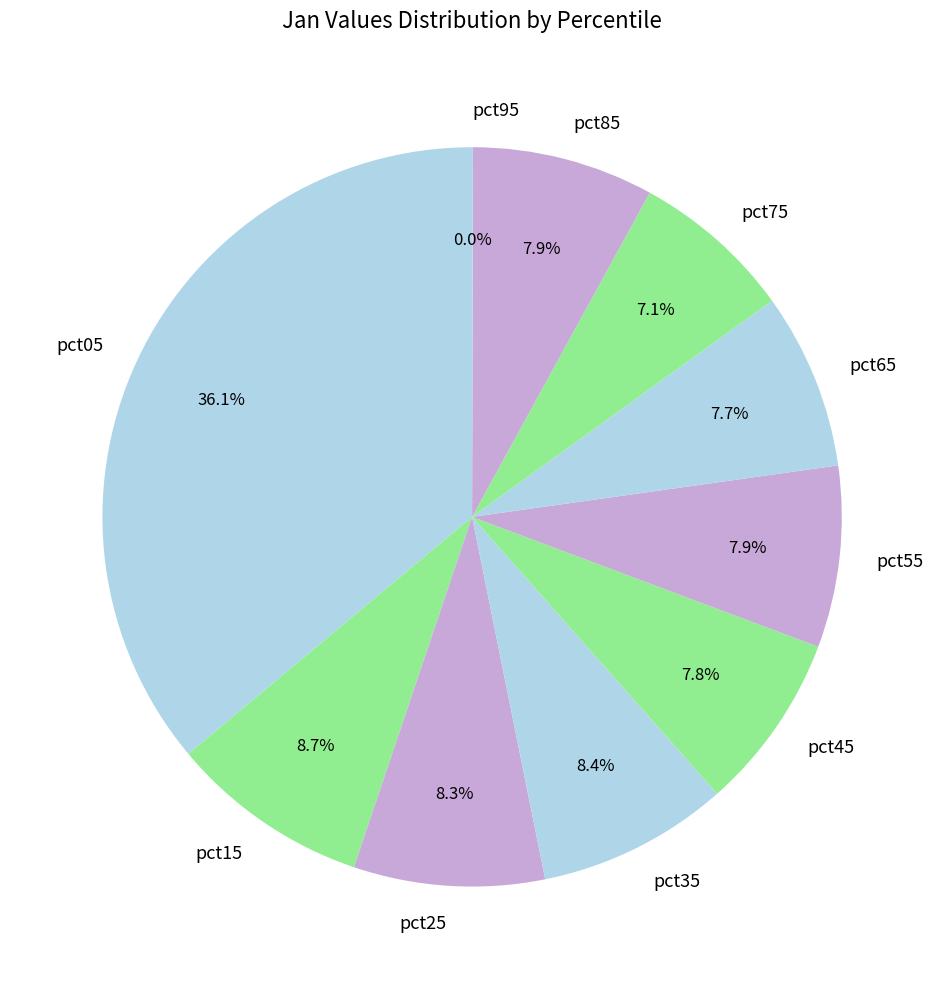

Between pct25 and pct45, which is larger?

pct25